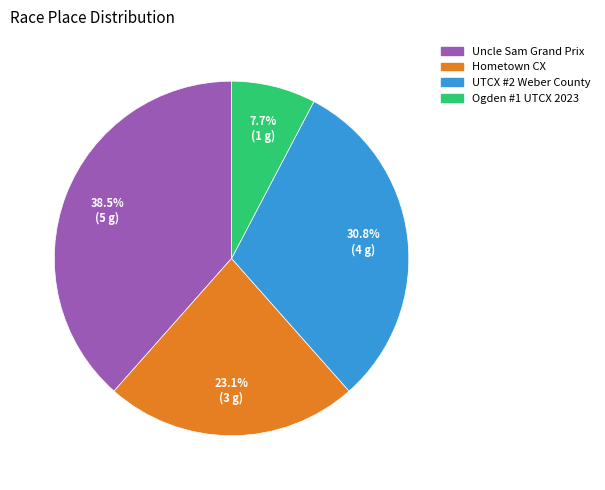

Between Hometown CX and Uncle Sam Grand Prix, which is larger?

Uncle Sam Grand Prix